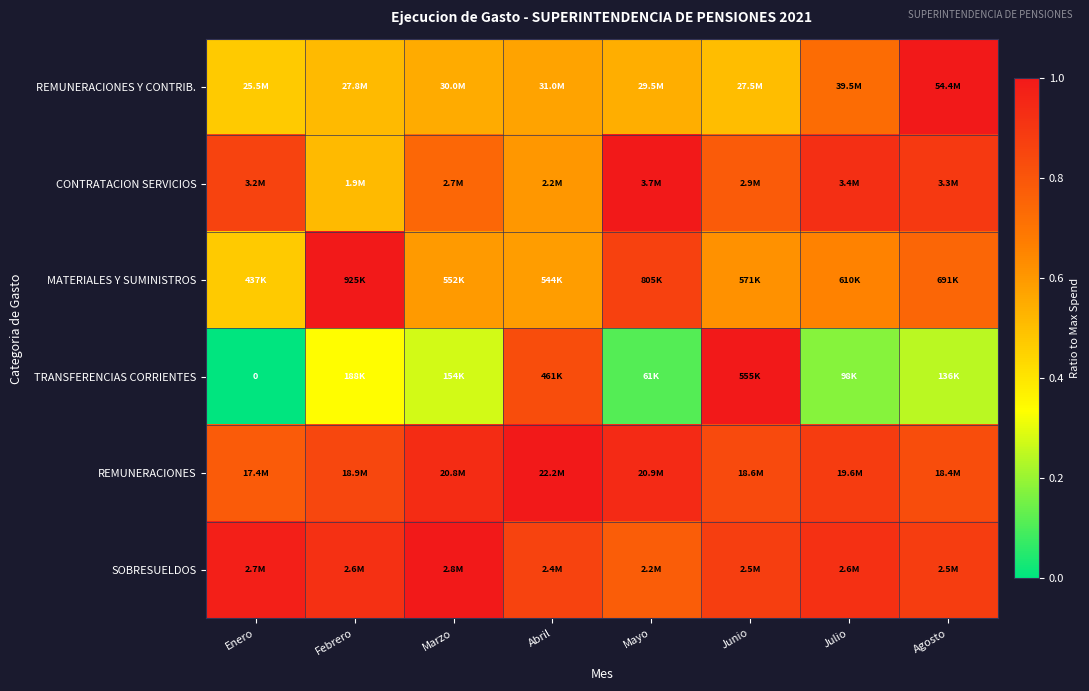

True or false: CONTRATACION SERVICIOS has a value of 0.4 at Enero.

False